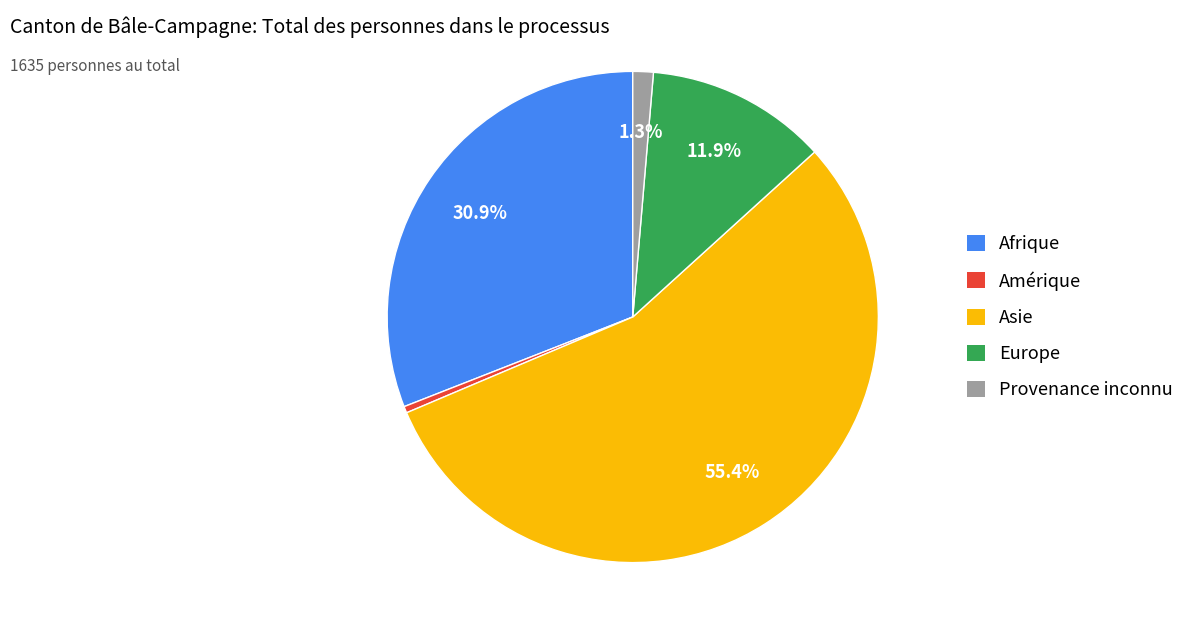

Approximately how many times larger is the value at Provenance inconnu compared to Europe?

0.1